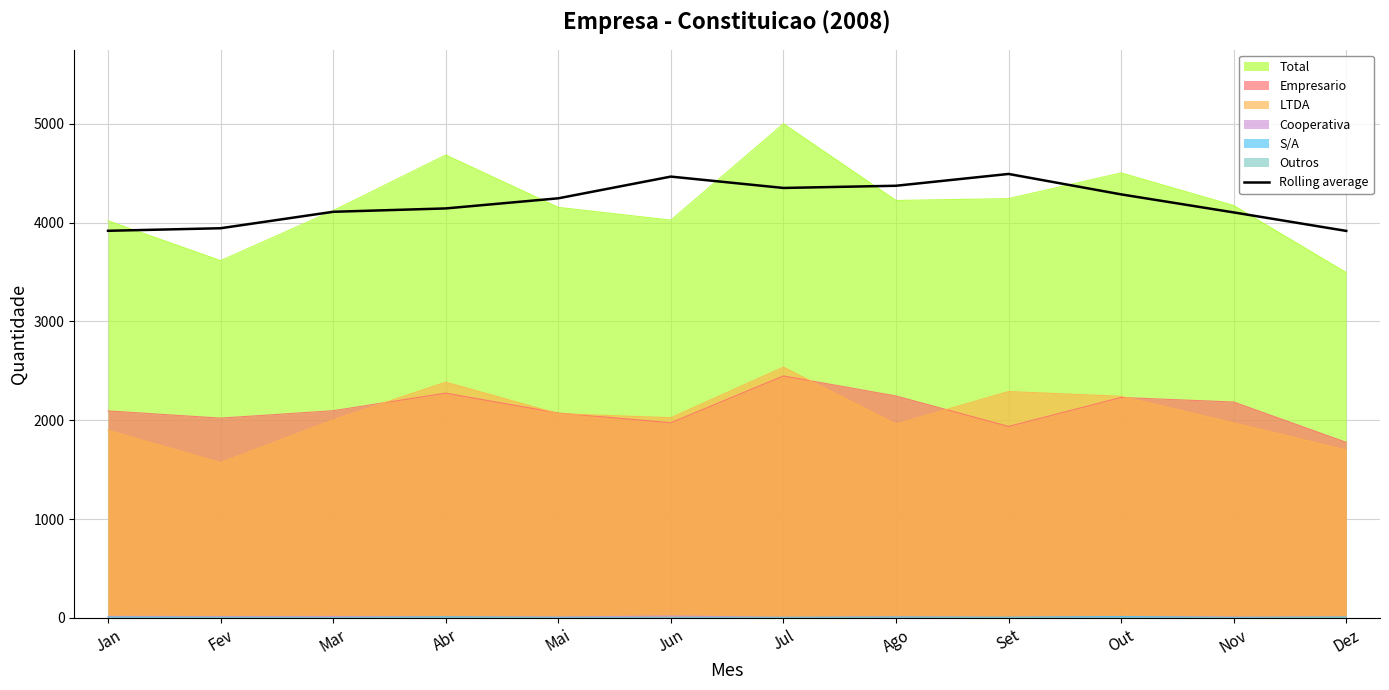

What is the average value?

4196.5